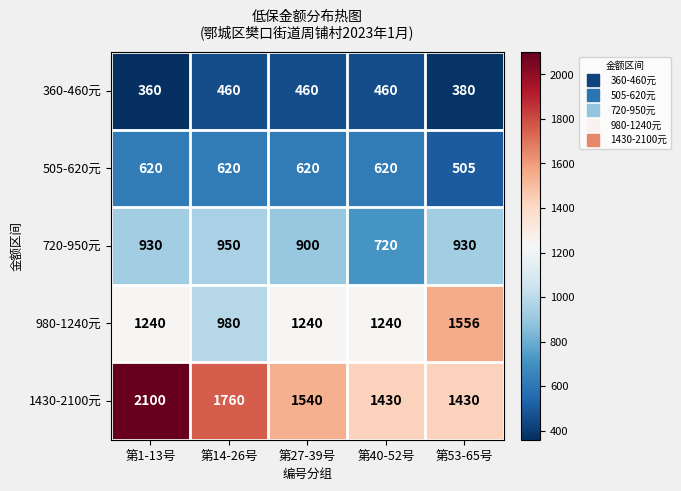

At which category is the sum across all series the highest?

第1-13号